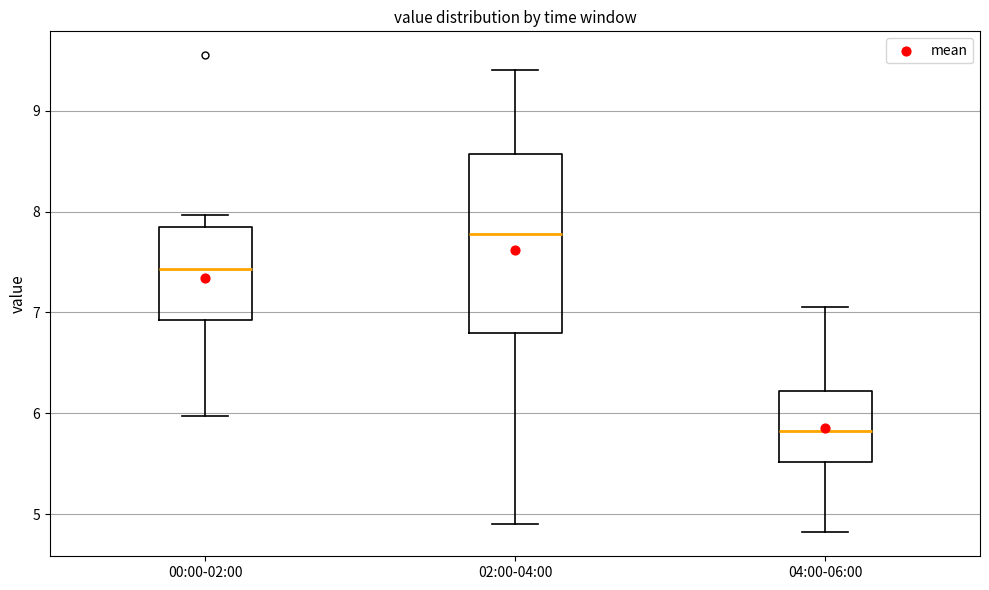

Which box is the tallest, from its lower edge to its upper edge?

02:00-04:00